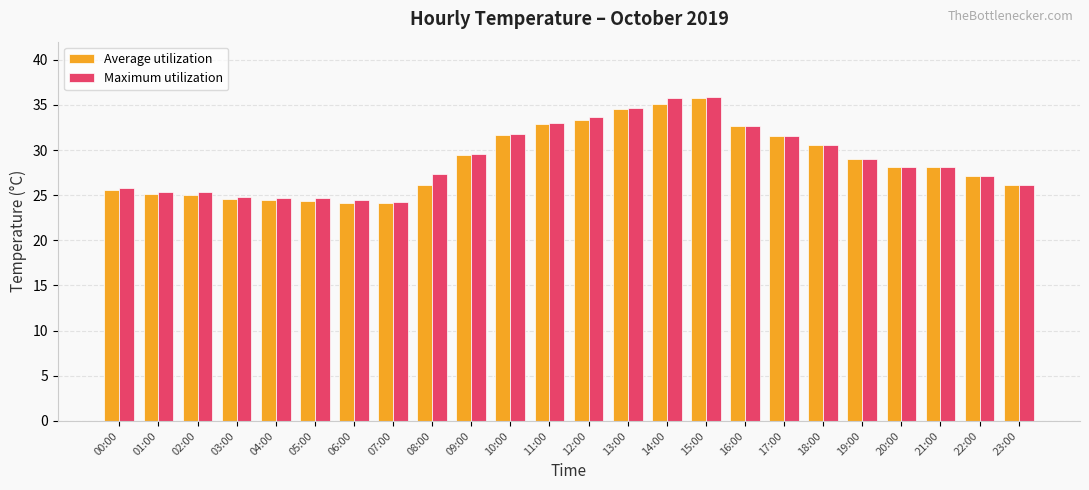

What is the total value across all series at 14:00?

70.9